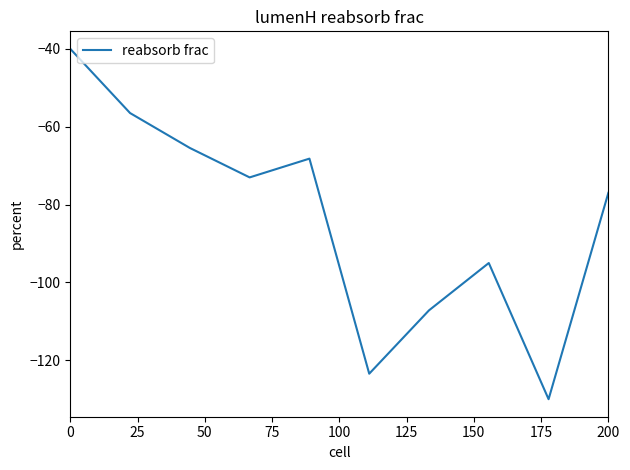

What is the maximum value shown in the chart?

-40.0